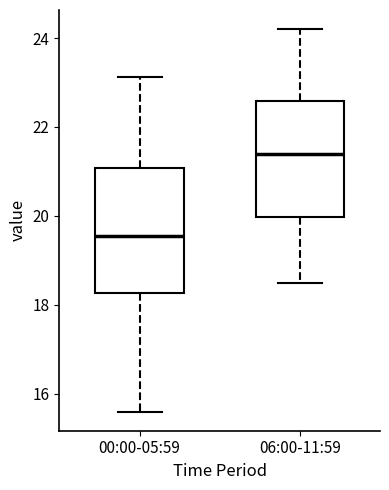

Which box is the tallest, from its lower edge to its upper edge?

00:00-05:59